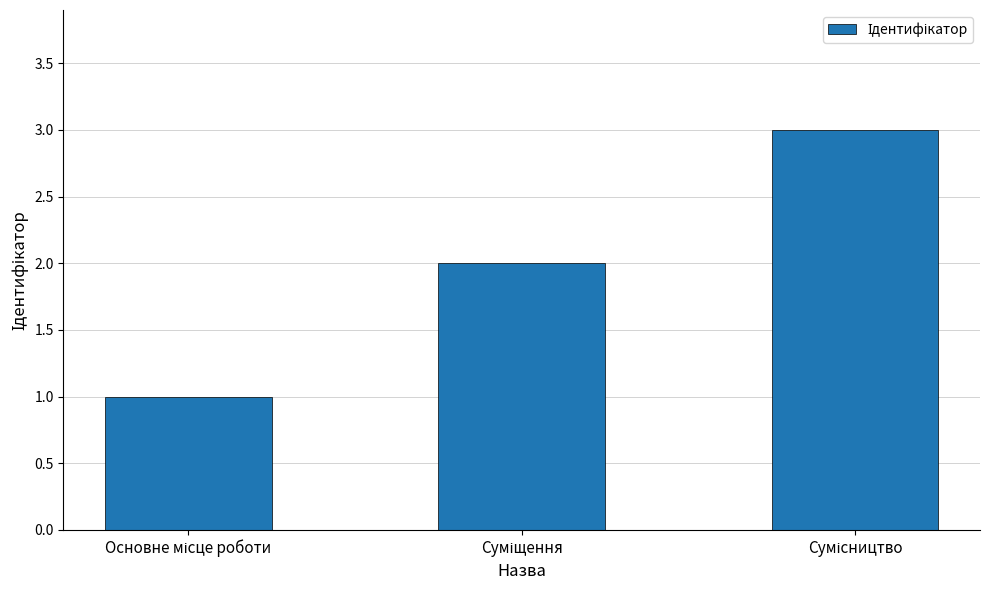

Count the values in the range 1 to 3.

3